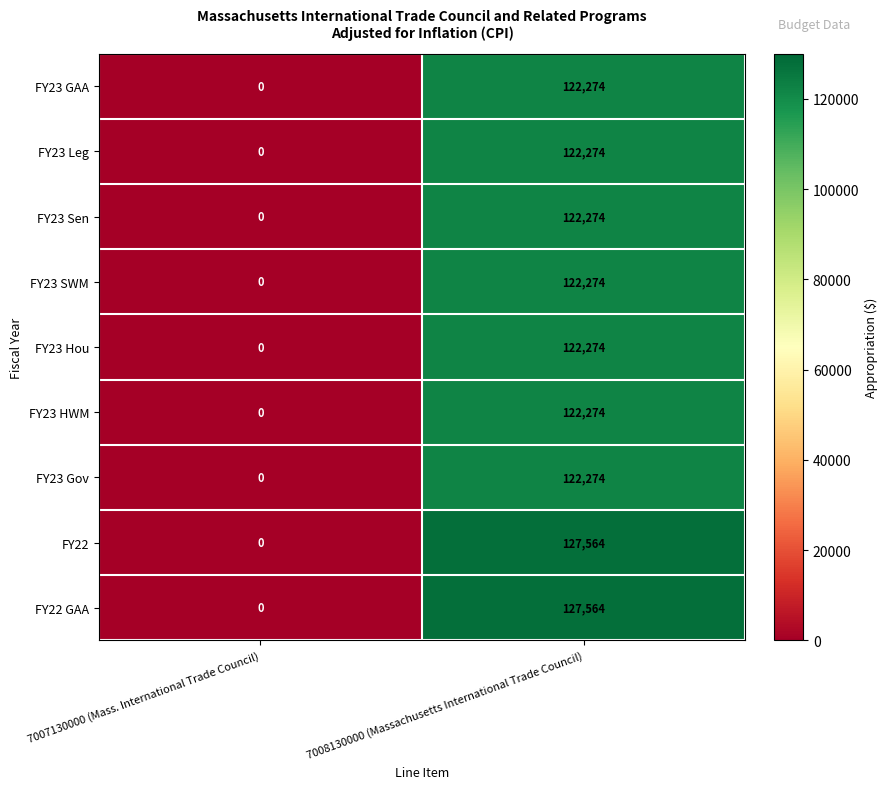

What is the difference between the FY23 Hou values at 7007130000 (Mass. International Trade Council) and 7008130000 (Massachusetts International Trade Council)?

122274